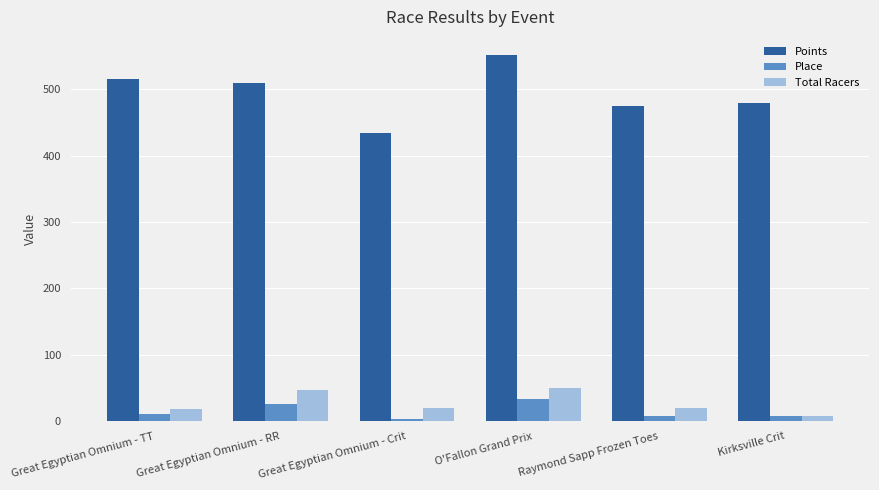

Is the value of Total Racers at Raymond Sapp Frozen Toes greater than the value of Place at Raymond Sapp Frozen Toes?

Yes